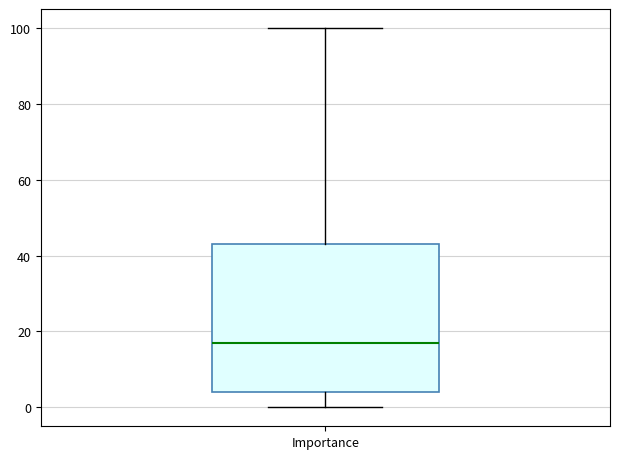

Read this box plot against the y-axis: the position of the median line, the range covered by the box, and the ends of both whiskers. The values are not printed on the chart, so give them approximately, as read against the axis.

median 18, box 4 to 44, whiskers 0 to 100